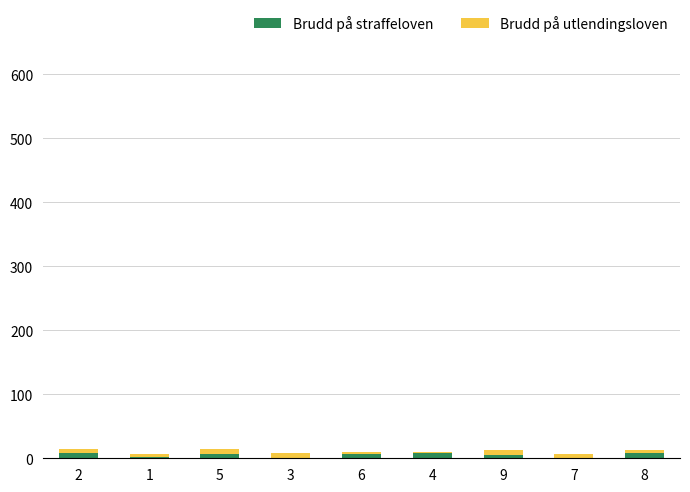

What is the sum of all Brudd på straffeloven values?

48